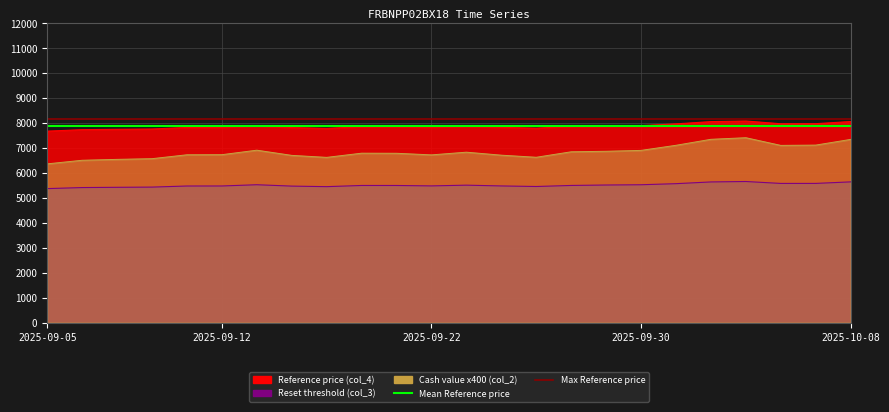

What is the greatest value displayed?

8162.4